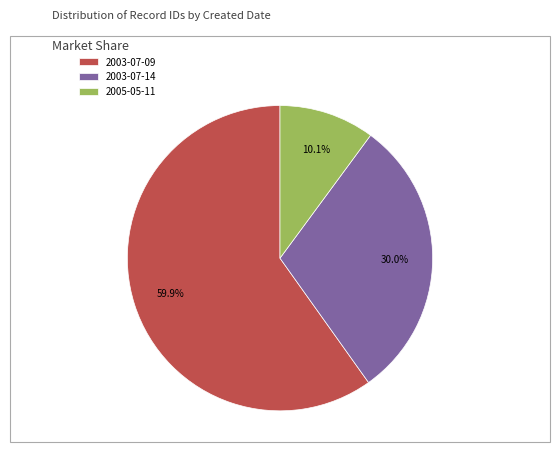

Which category has the smallest portion of the pie?

2005-05-11